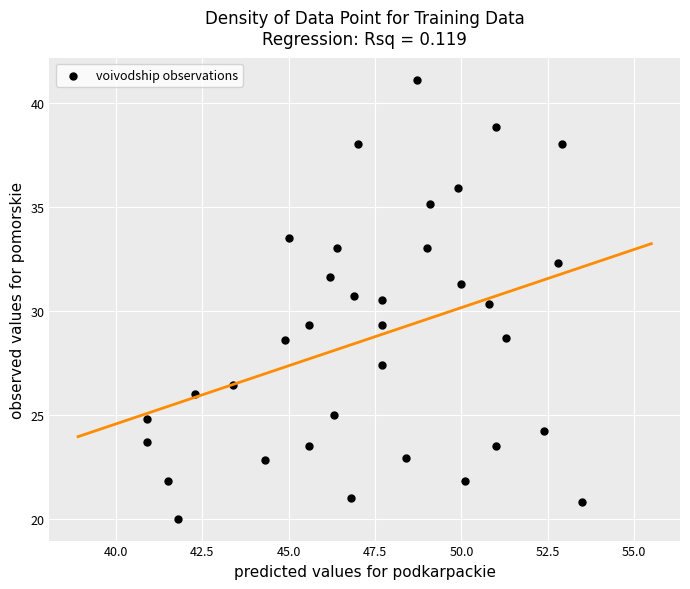

What is the range of Y values (max minus min)?

21.1